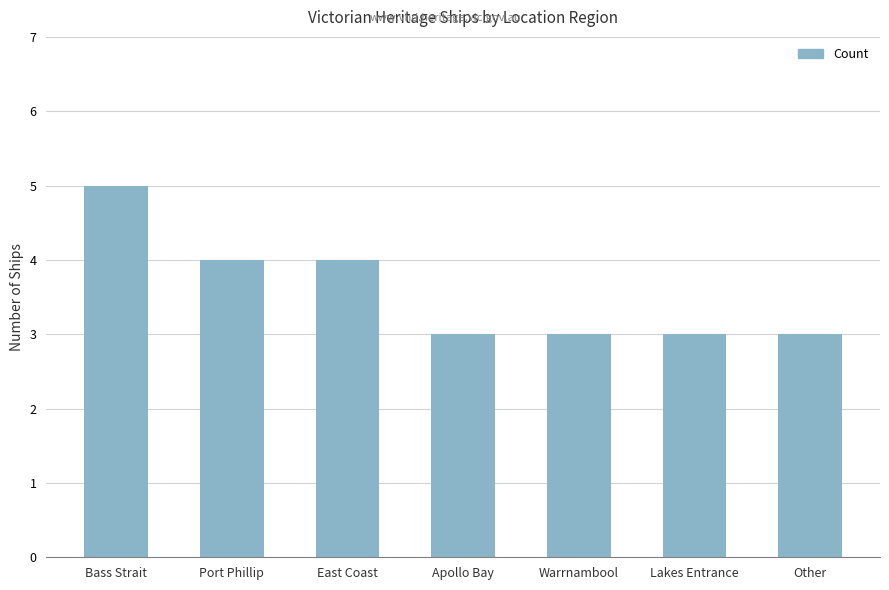

Between East Coast and Apollo Bay, which is larger?

East Coast